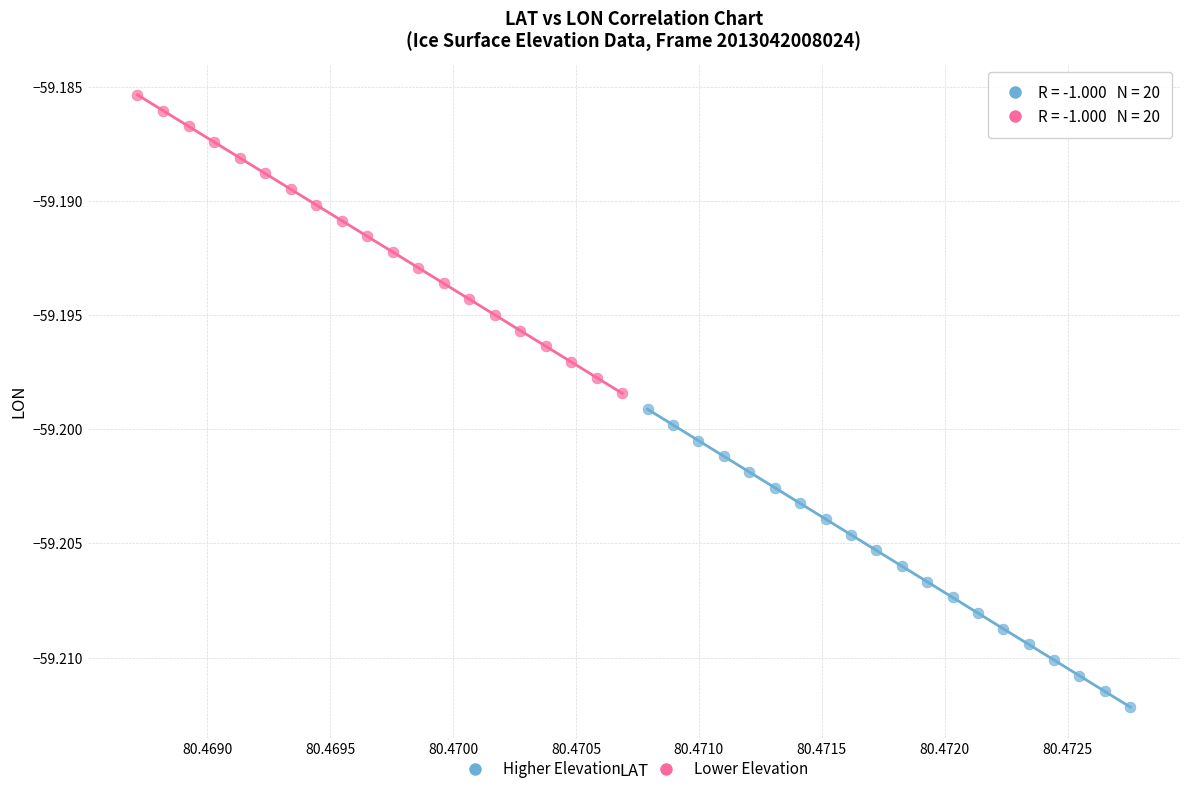

Which series reaches the maximum Y coordinate?

Lower Elevation